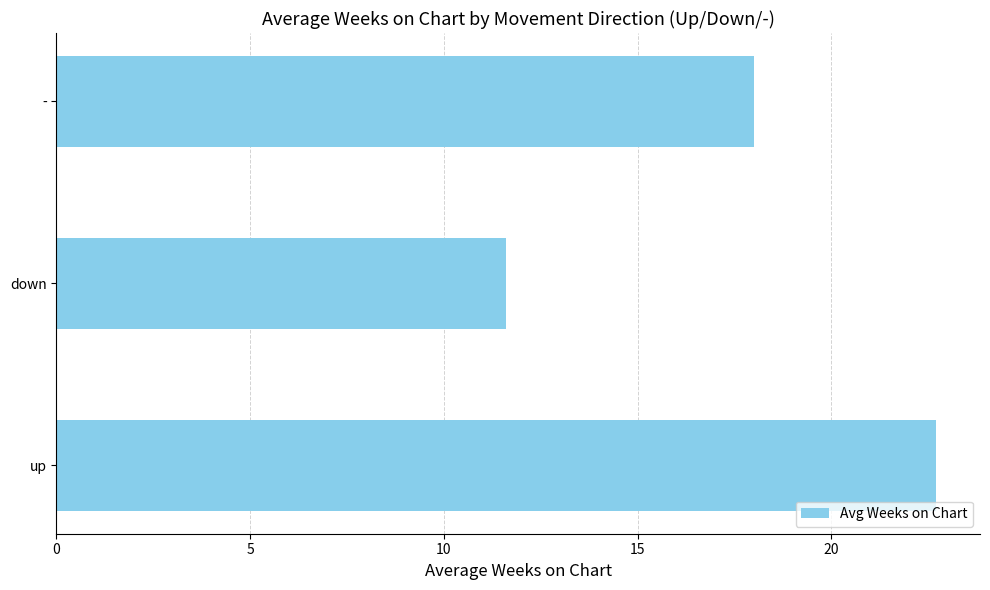

What value does the data have at up?

22.7